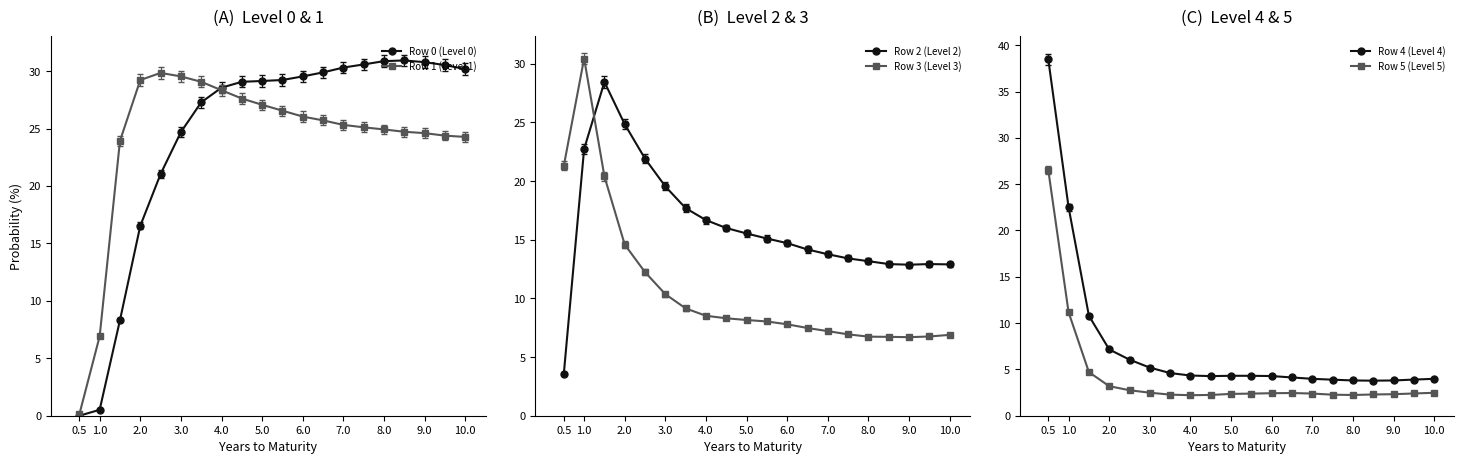

What is the difference between the maximum and minimum values in the Row 3 (Level 3) series?

23.8